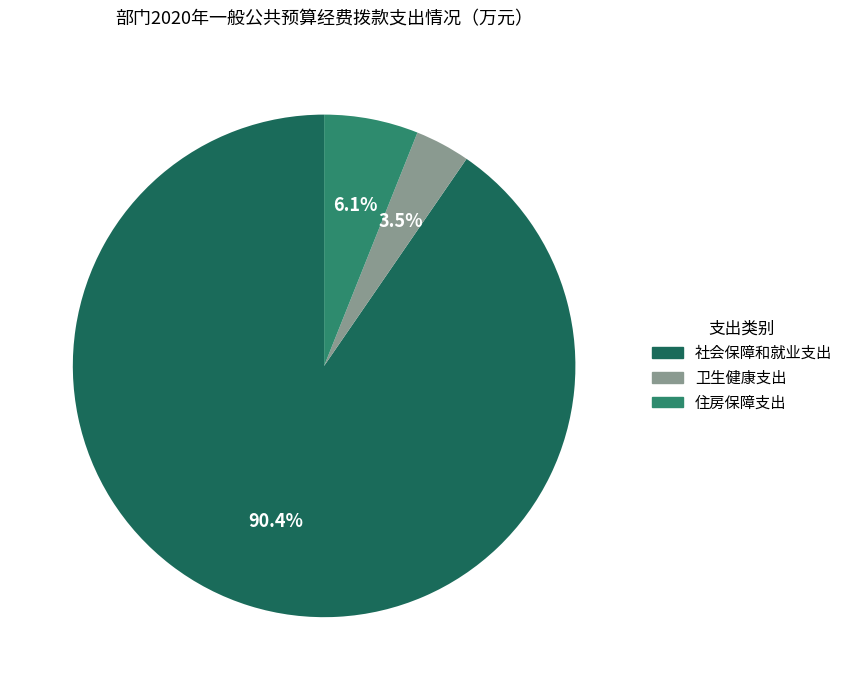

True or false: 社会保障和就业支出 accounts for 99% of the total.

False